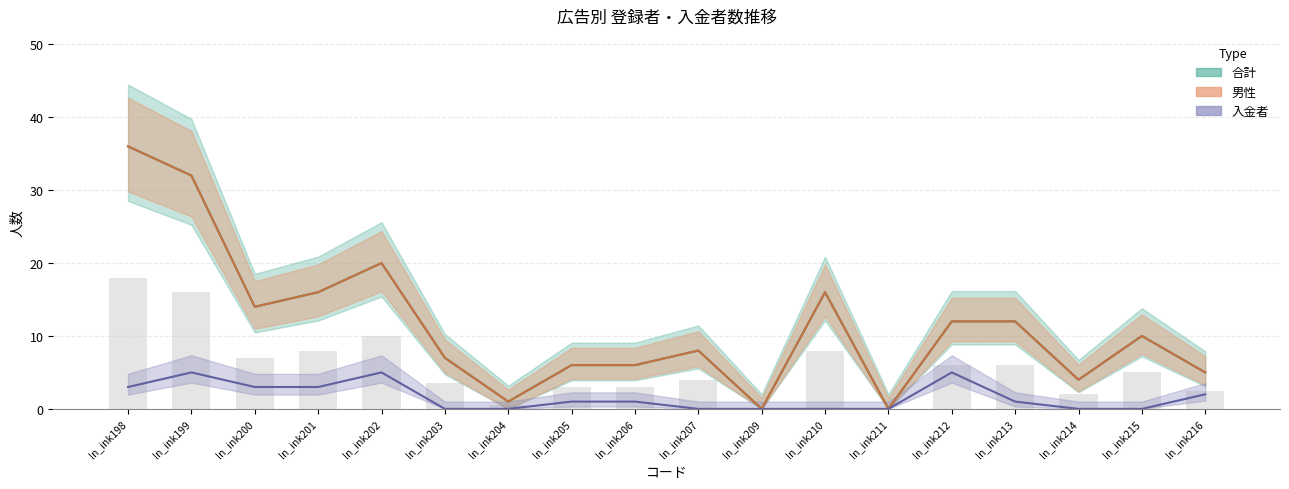

List the series in order of their peak value, highest first.

男性, 合計, 入金者